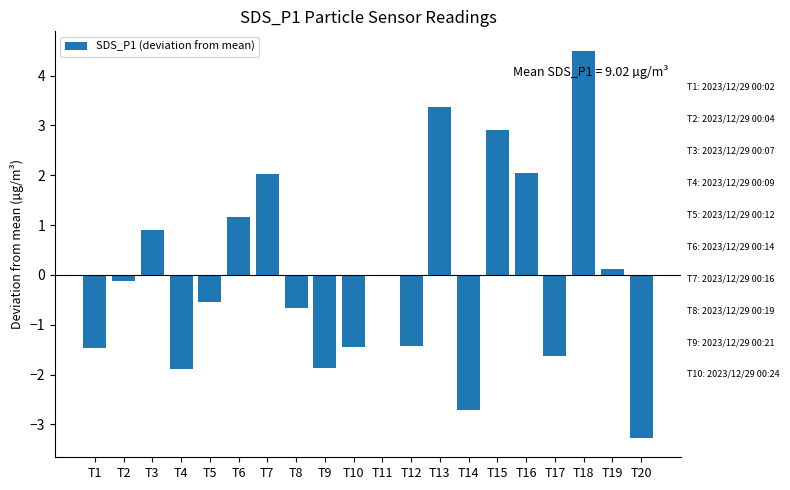

Is it true that the value at T9 is -0.5?

False